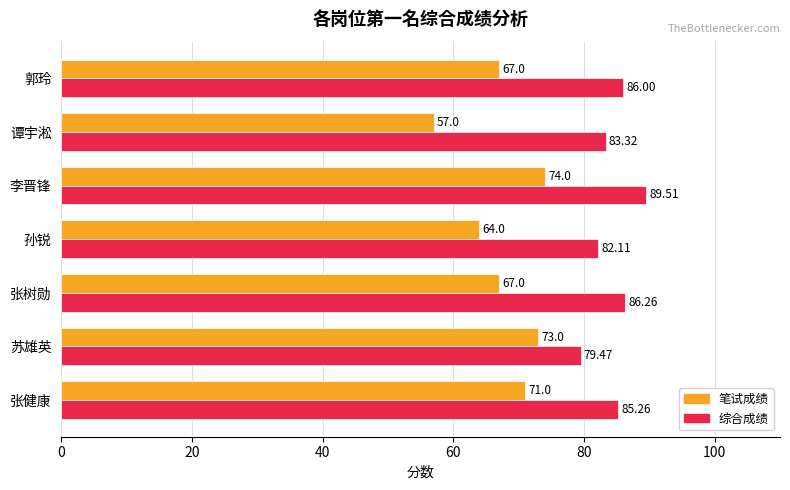

Which series has the largest total across all categories?

综合成绩